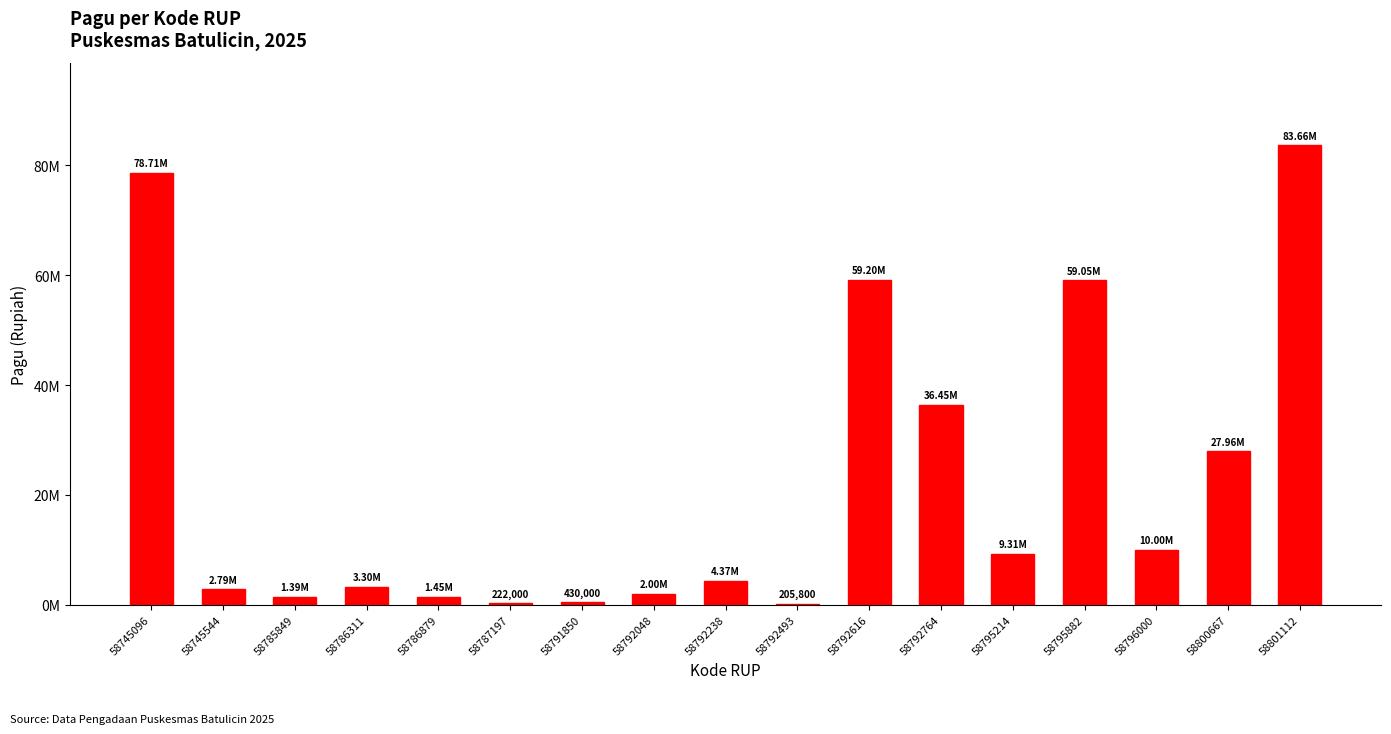

Which category has the lowest value across all series?

58792493